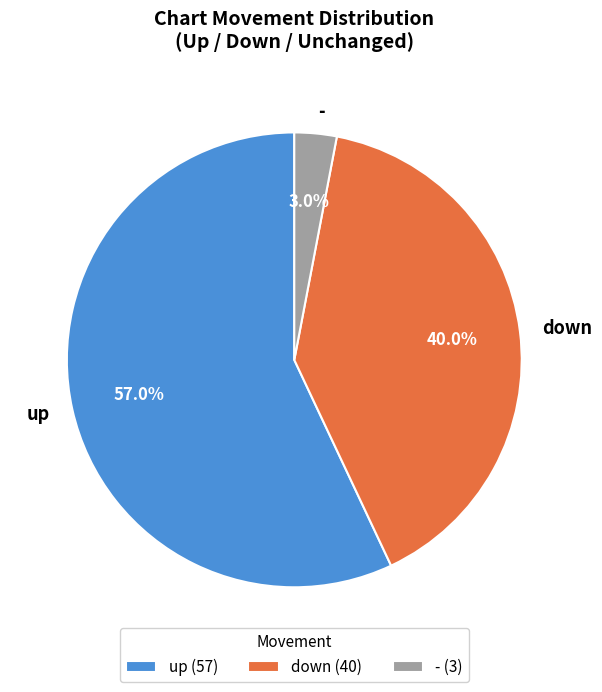

Between down and -, which is larger?

down